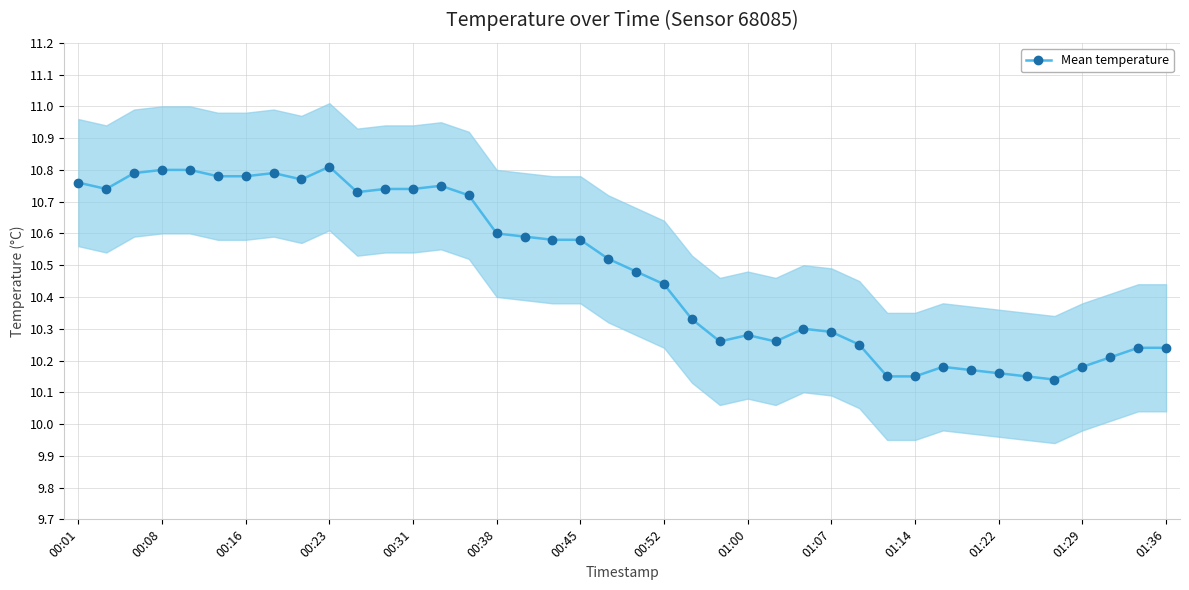

How many Mean temperature values are between 10 and 11?

40